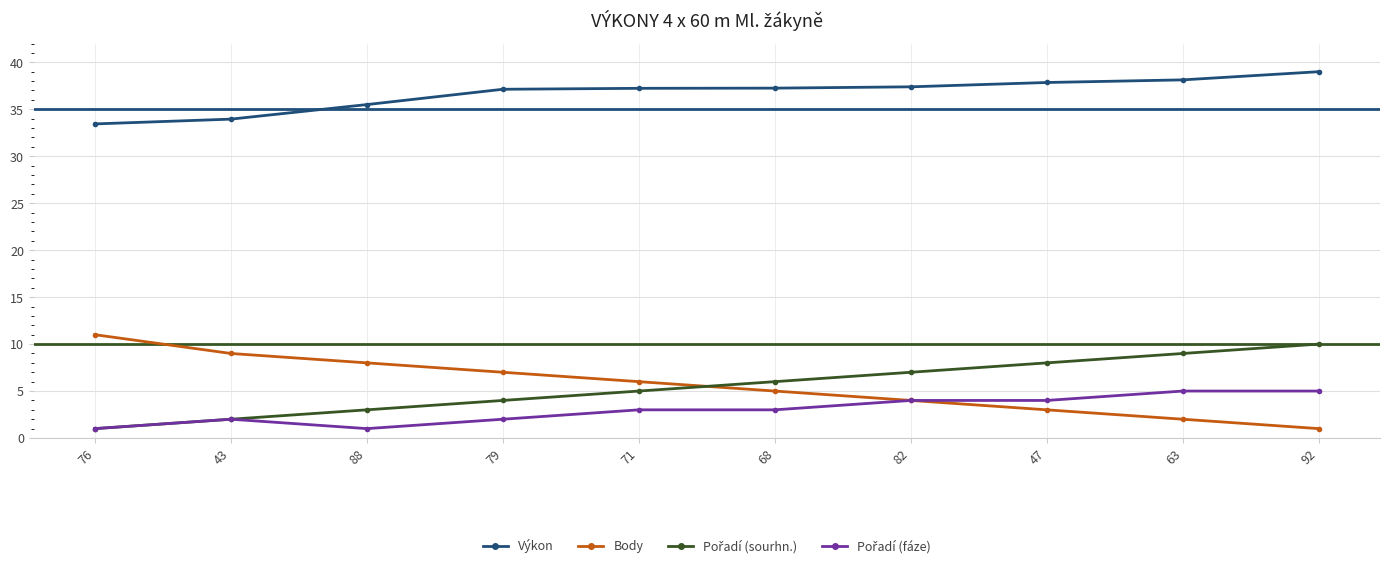

Count the number of categories in the chart.

10